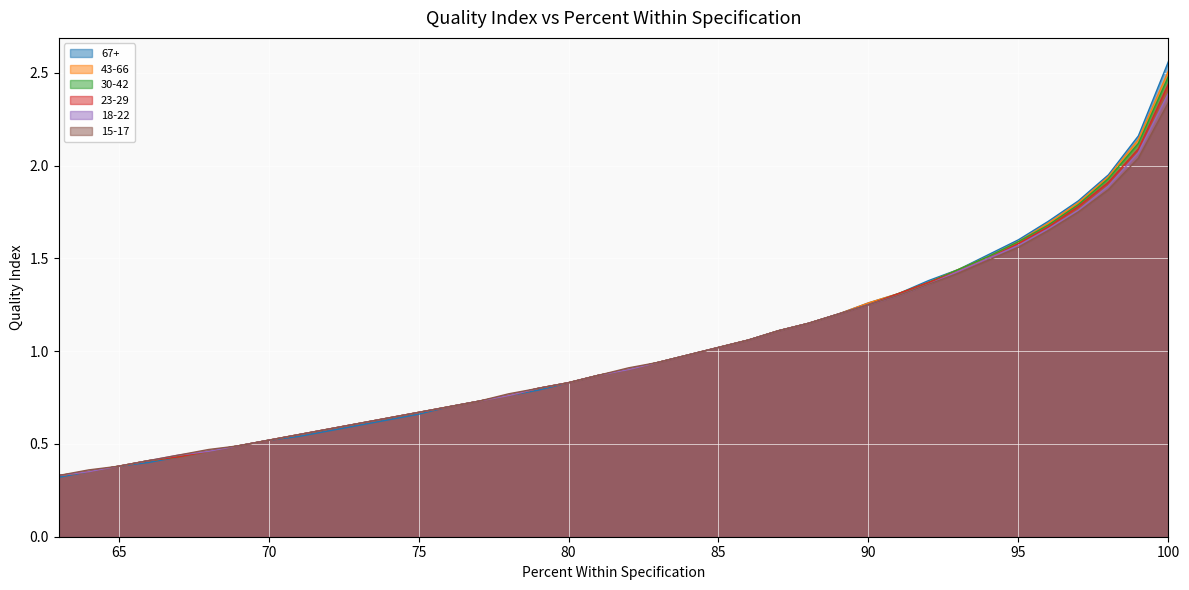

True or false: 23-29 has more than 0 points higher than both neighbors.

False